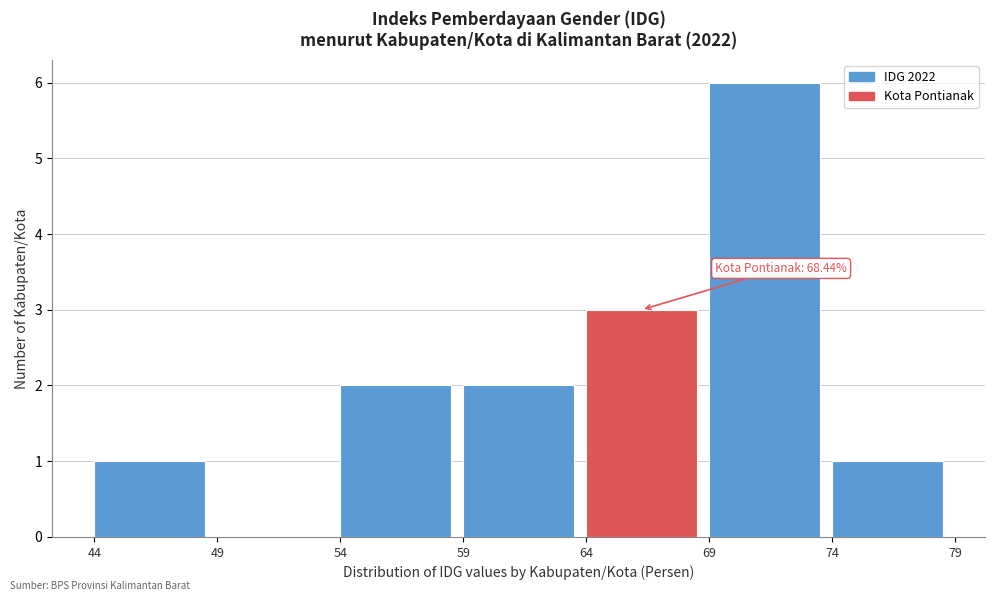

Over which range of the x-axis is the bar tallest?

69 to 74